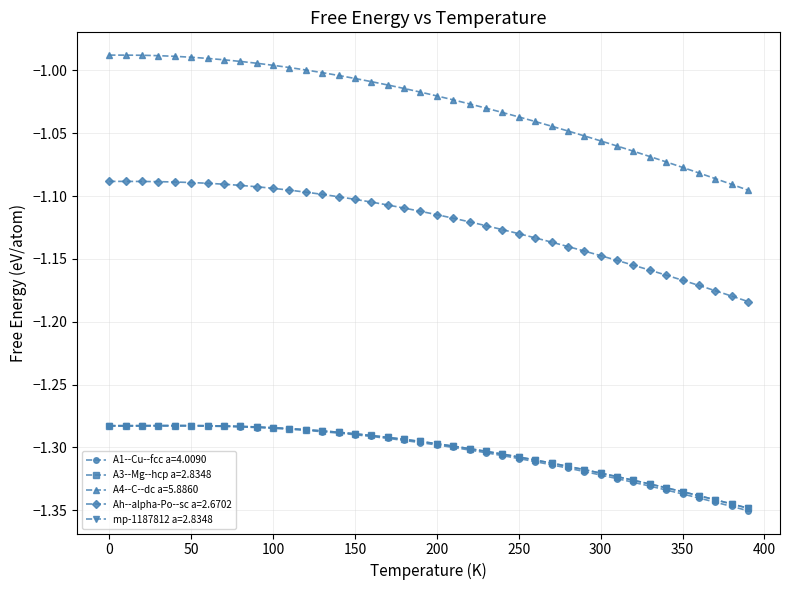

Which series has the widest spread of values?

A4--C--dc a=5.8860